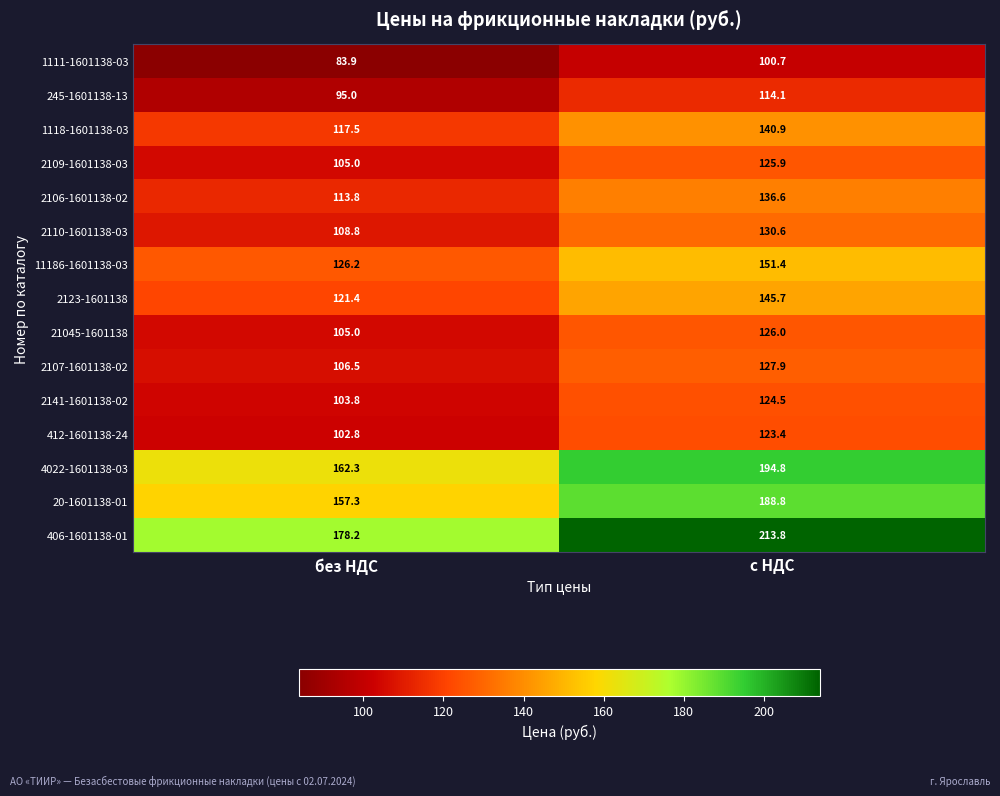

Which series has the largest total across all categories?

406-1601138-01